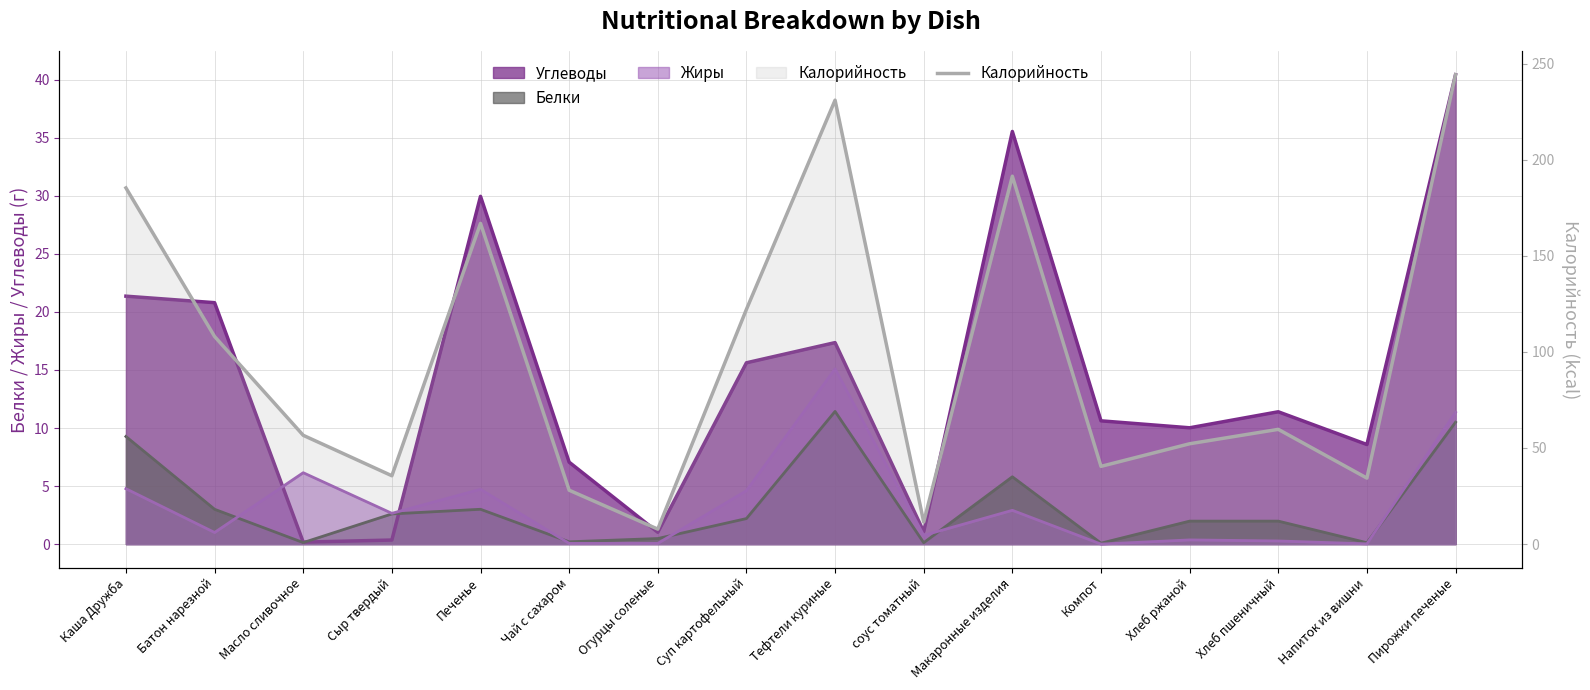

Reading right to left, what are all the values shown in this chart?

Пирожки печеные=244.2	Напиток из вишни=34.3	Хлеб пшеничный=59.7	Хлеб ржаной=52.2	Компот=40.4	Макаронные изделия=191.4	соус томатный=11.5	Тефтели куриные=230.9	Суп картофельный=122.1	Огурцы соленые=7.8	Чай с сахаром=28.0	Печенье=166.8	Сыр твердый=35.6	Масло сливочное=56.6	Батон нарезной=108.0	Каша Дружба=185.3